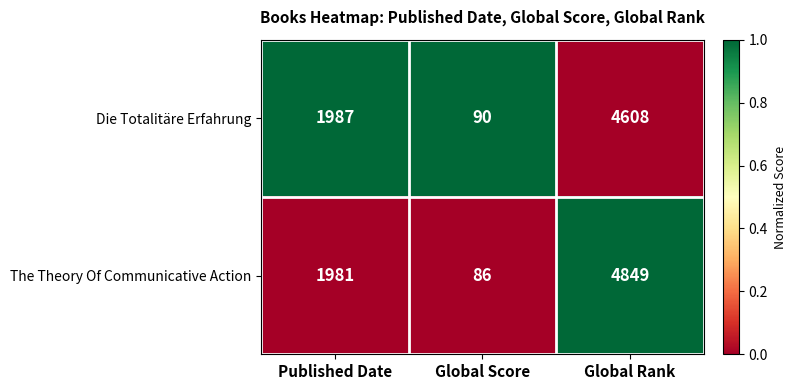

The Die Totalitäre Erfahrung series shows 130 at Global Score. True or false?

False